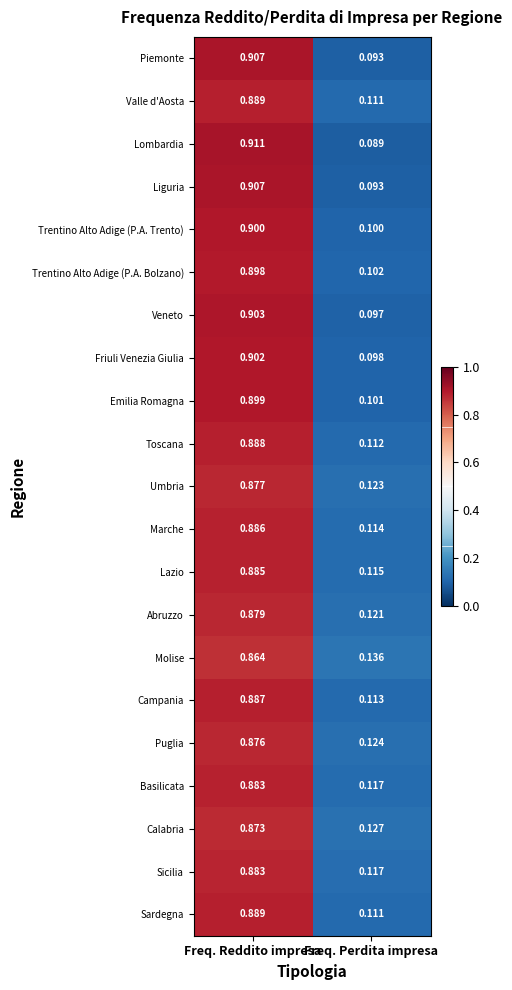

Which category has the lowest value in the Piemonte series?

Freq. Perdita impresa